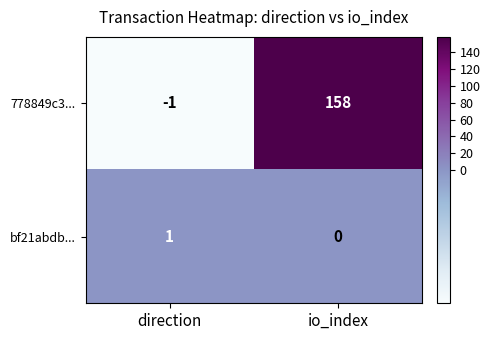

Reading left to right, list all the values displayed in this chart.

778849c3...: direction=-1	io_index=158
bf21abdb...: direction=1	io_index=0